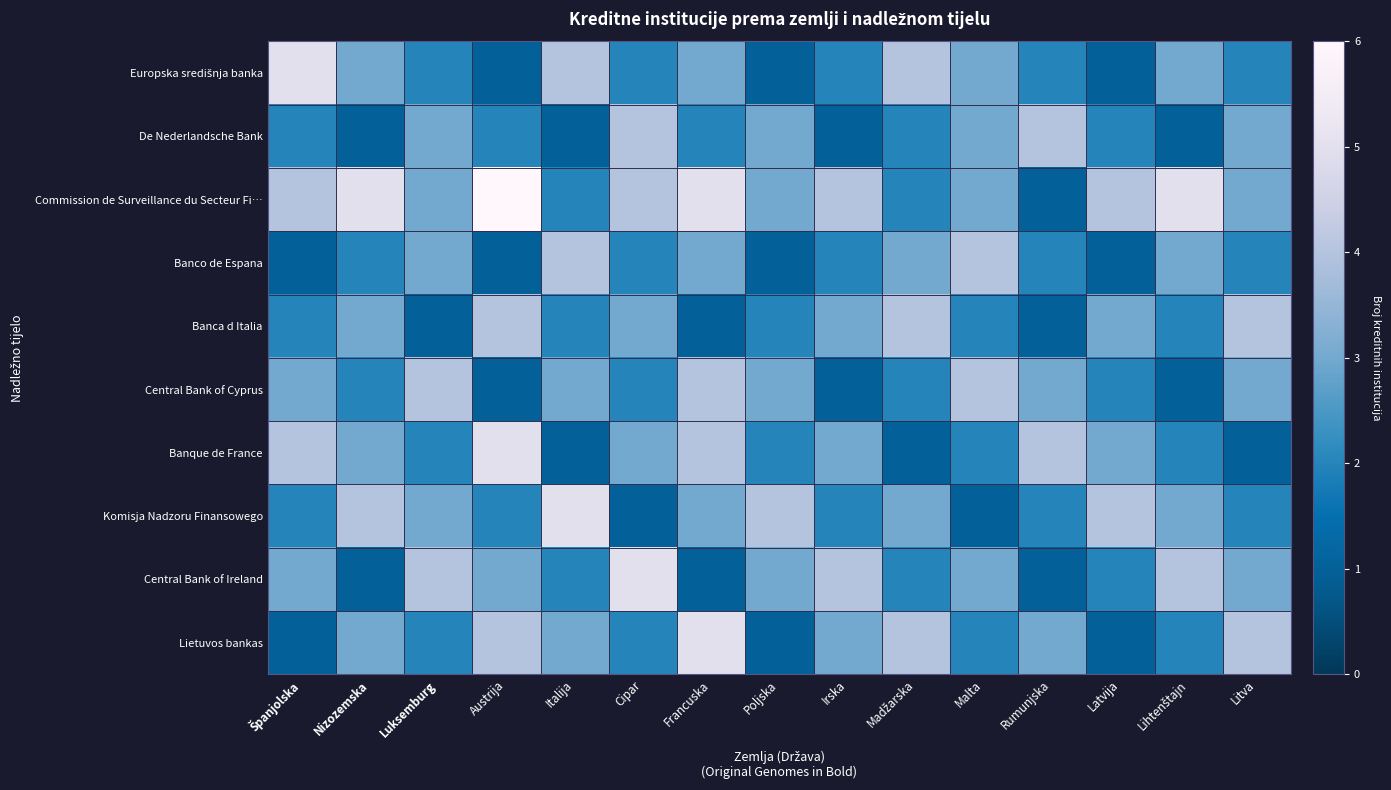

Rank the series at Francuska from highest to lowest value.

Commission de Surveillance du Secteur Fi…, Lietuvos bankas, Central Bank of Cyprus, Banque de France, Europska središnja banka, Banco de Espana, Komisja Nadzoru Finansowego, De Nederlandsche Bank, Banca d Italia, Central Bank of Ireland